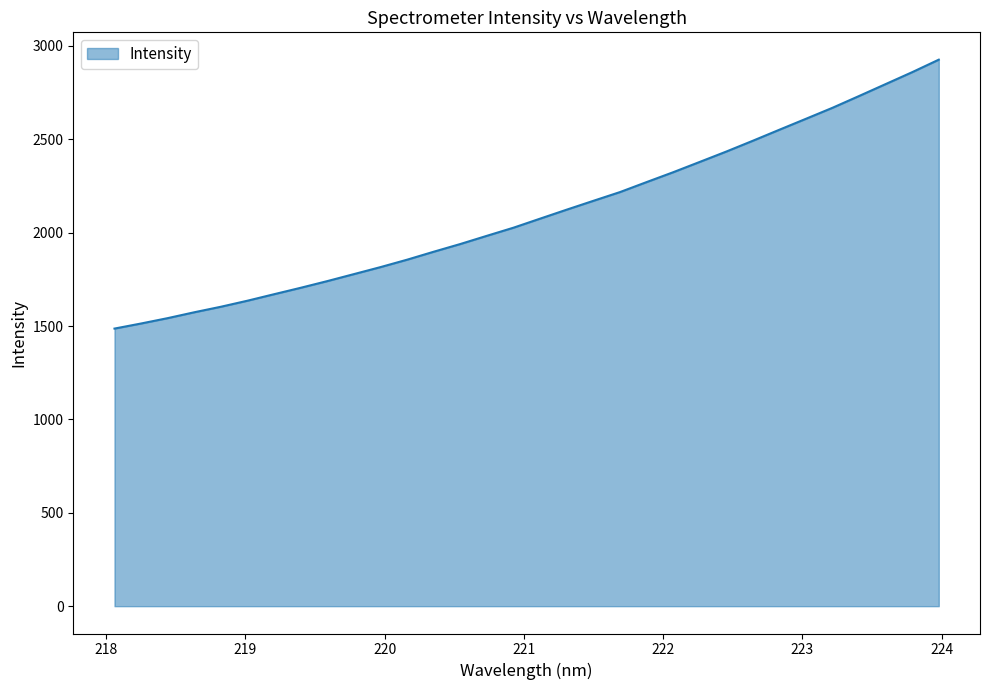

What is the difference between the maximum and minimum values?

1440.2